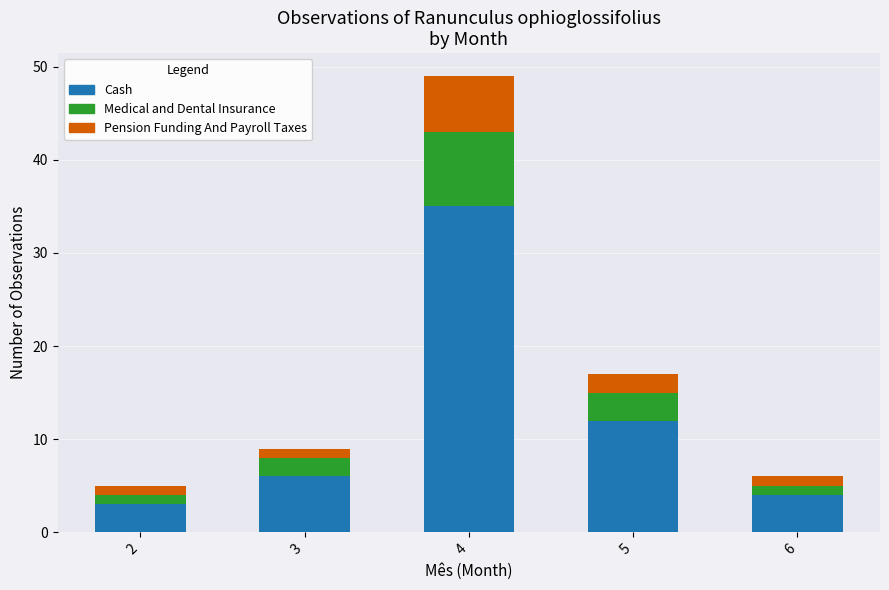

What is the difference between the second highest and second lowest values in the Cash series?

8